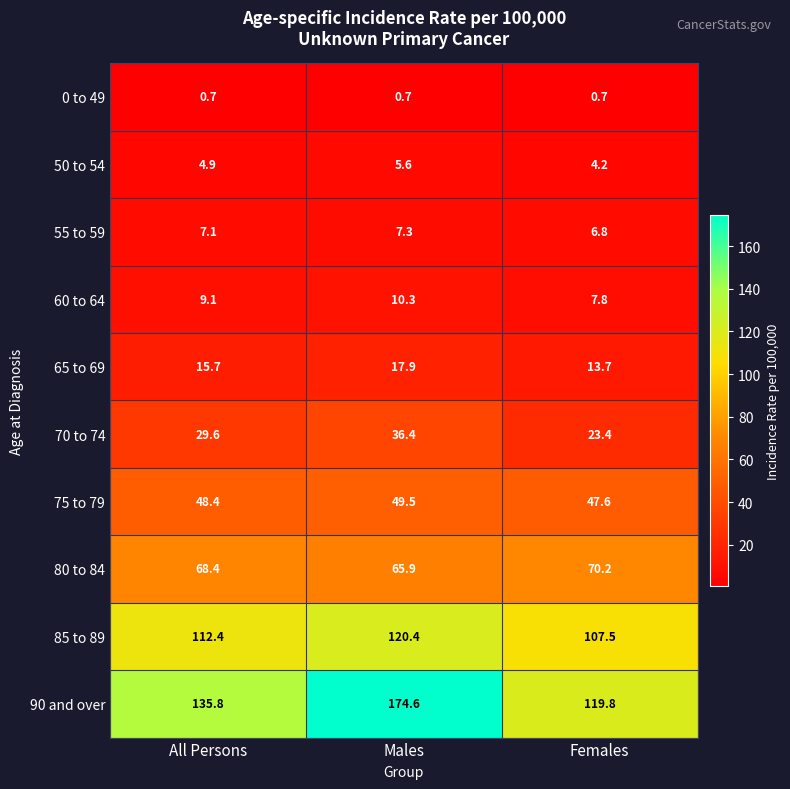

Reading right to left, what are all the values shown in this chart?

0 to 49: Females=0.7	Males=0.7	All Persons=0.7
50 to 54: Females=4.2	Males=5.6	All Persons=4.9
55 to 59: Females=6.8	Males=7.3	All Persons=7.1
60 to 64: Females=7.8	Males=10.3	All Persons=9.1
65 to 69: Females=13.7	Males=17.9	All Persons=15.7
70 to 74: Females=23.4	Males=36.4	All Persons=29.6
75 to 79: Females=47.6	Males=49.5	All Persons=48.4
80 to 84: Females=70.2	Males=65.9	All Persons=68.4
85 to 89: Females=107.5	Males=120.4	All Persons=112.4
90 and over: Females=119.8	Males=174.6	All Persons=135.8